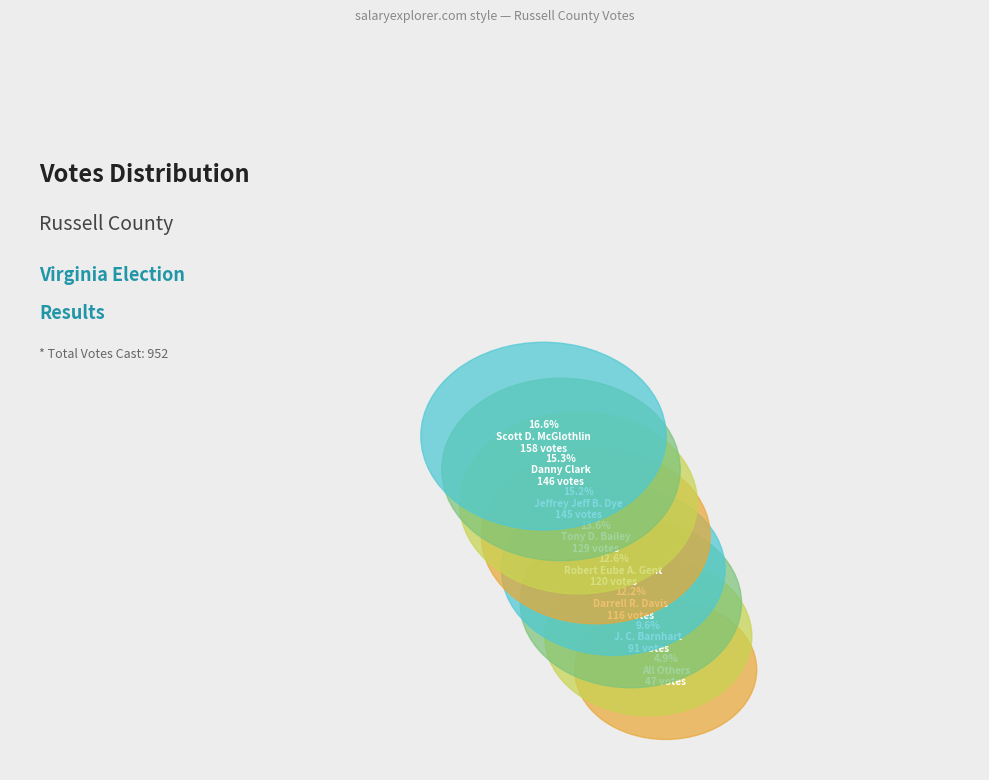

Is it true that Danny Clark is 15% of the pie?

True